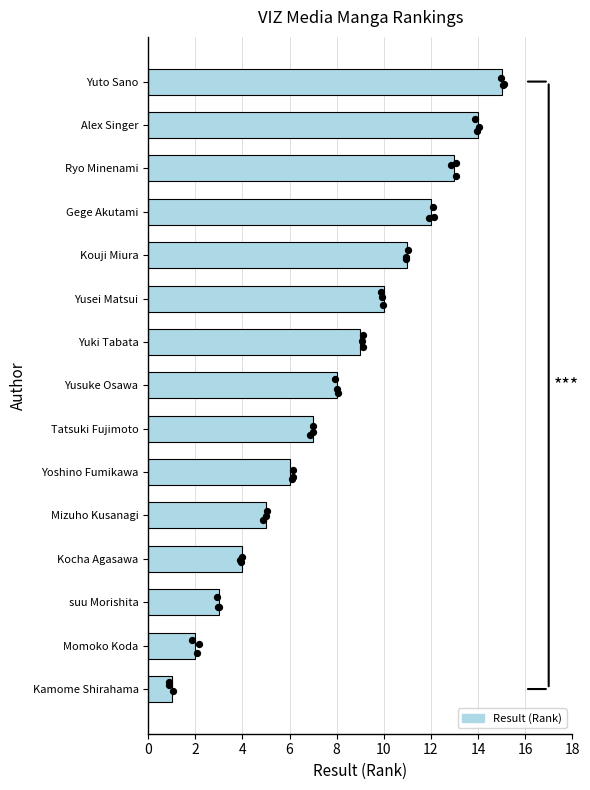

What is the change in value from Yoshino Fumikawa to Kouji Miura?

+5